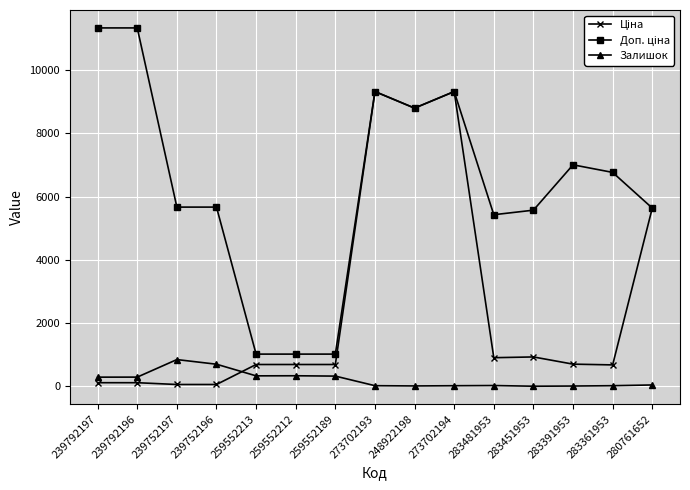

What is the greatest value displayed?

11334.0